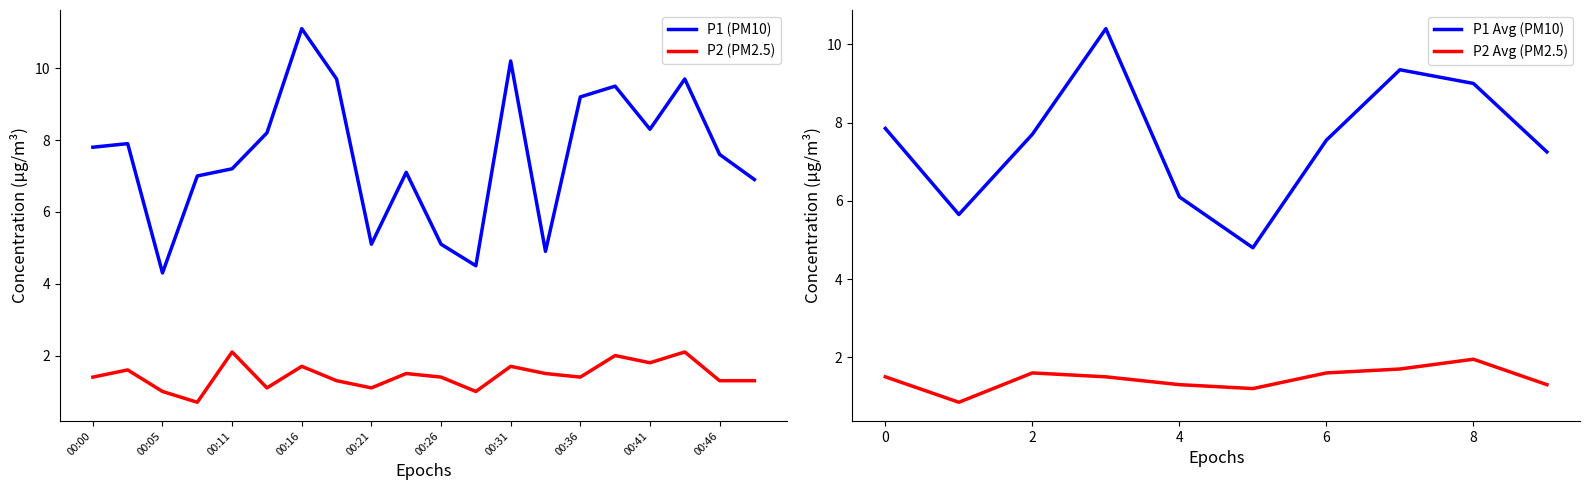

True or false: P2 and P1 intersect in this chart.

False